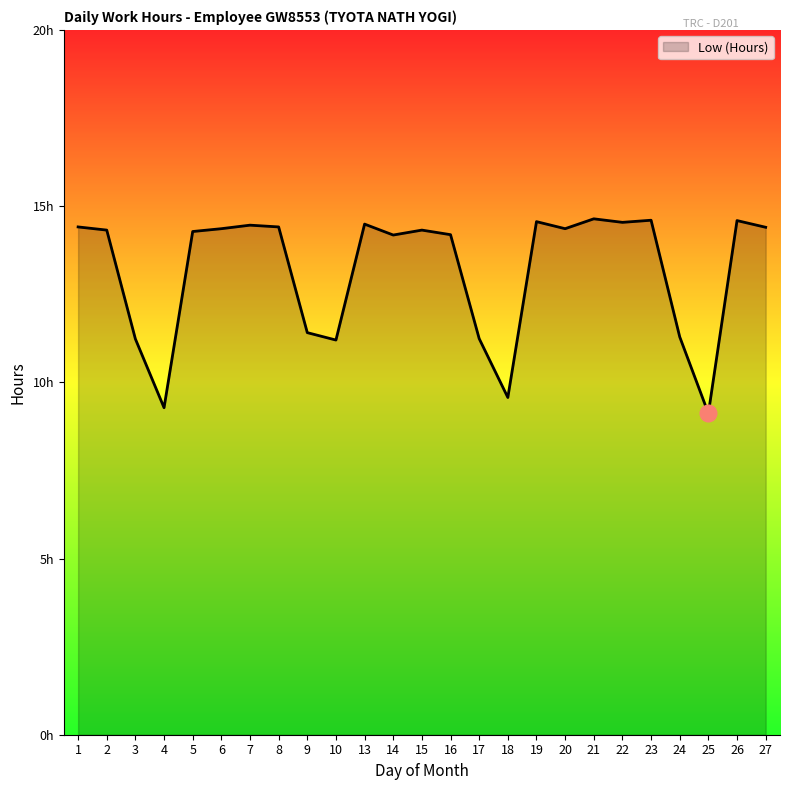

Reading right to left, list all the values displayed in this chart.

14.4	14.6	9.1	11.3	14.6	14.5	14.6	14.4	14.6	9.6	11.2	14.2	14.3	14.2	14.5	11.2	11.4	14.4	14.5	14.4	14.3	9.3	11.2	14.3	14.4